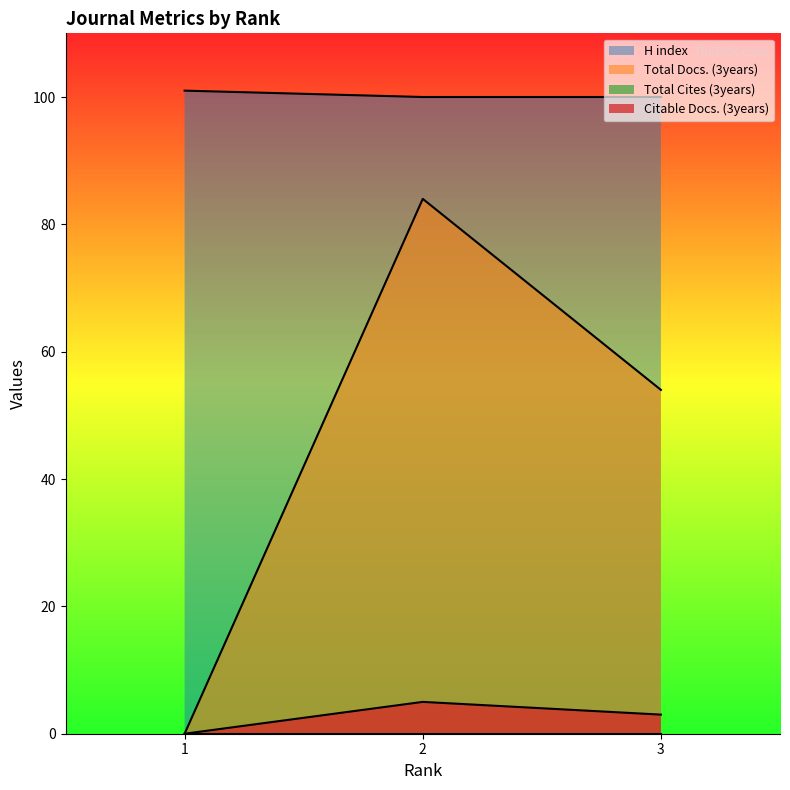

Which series has the largest total across all categories?

H index